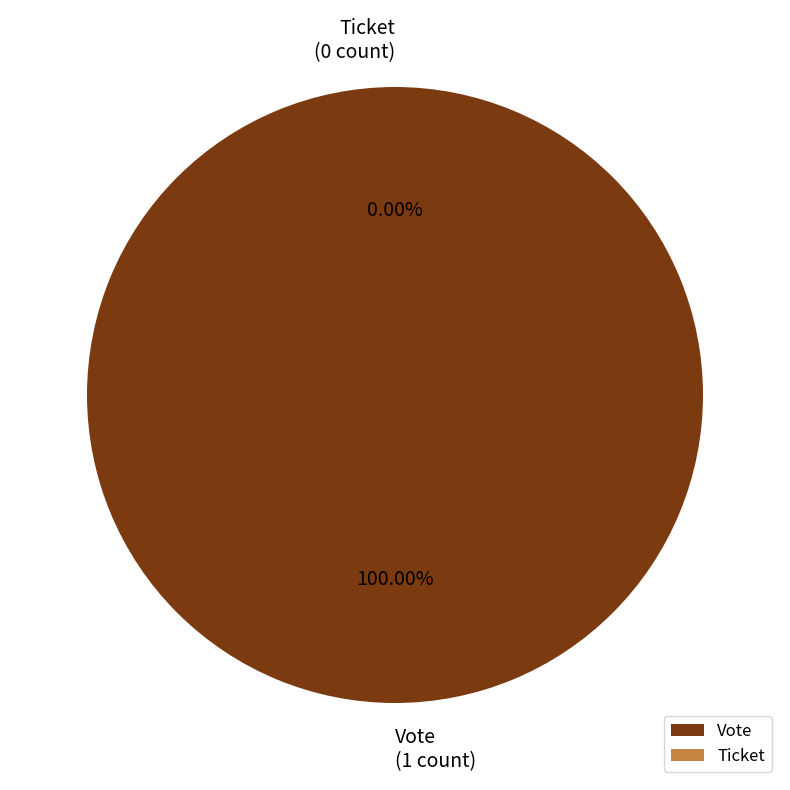

To the nearest percent, what is the average slice percentage?

50%